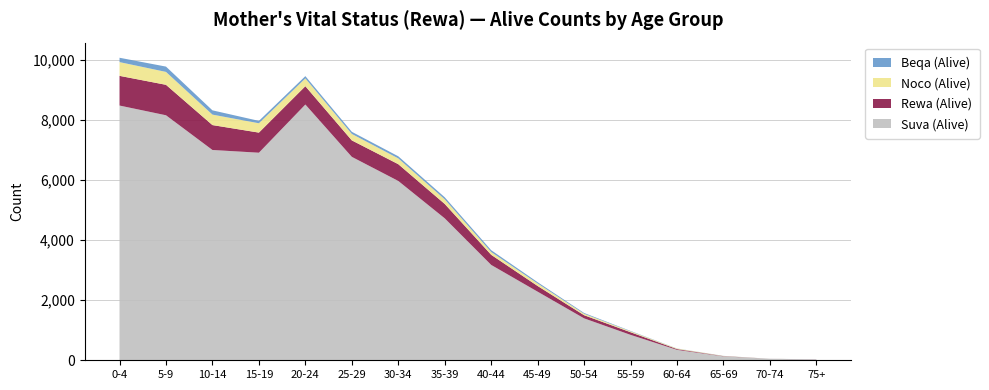

Reading left to right, what are all the values shown in this chart?

Suva (Alive): 0-4=8490	5-9=8166	10-14=7009	15-19=6918	20-24=8524	25-29=6780	30-34=5977	35-39=4731	40-44=3178	45-49=2286	50-54=1397	55-59=847	60-64=347	65-69=130	70-74=48	75+=28
Rewa (Alive): 0-4=990	5-9=1015	10-14=830	15-19=670	20-24=611	25-29=549	30-34=559	35-39=480	40-44=337	45-49=190	50-54=105	55-59=88	60-64=26	65-69=8	70-74=1	75+=3
Noco (Alive): 0-4=458	5-9=430	10-14=349	15-19=311	20-24=260	25-29=215	30-34=193	35-39=154	40-44=94	45-49=83	50-54=47	55-59=29	60-64=16	65-69=6	70-74=1	75+=0
Beqa (Alive): 0-4=145	5-9=177	10-14=142	15-19=80	20-24=75	25-29=71	30-34=70	35-39=68	40-44=60	45-49=42	50-54=27	55-59=13	60-64=4	65-69=3	70-74=1	75+=1